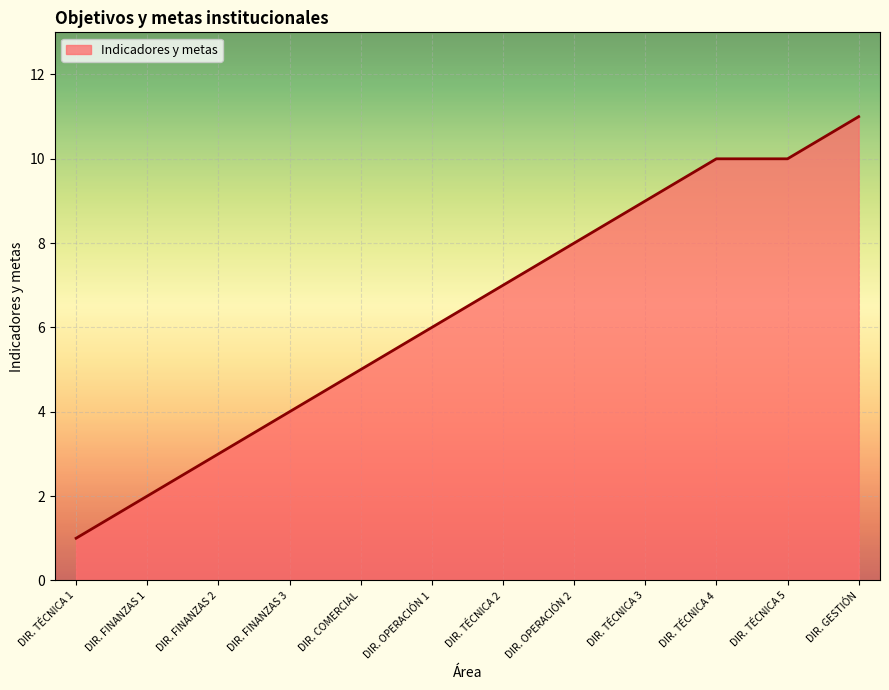

The chart shows a value of 4 at DIR. FINANZAS 3. True or false?

True